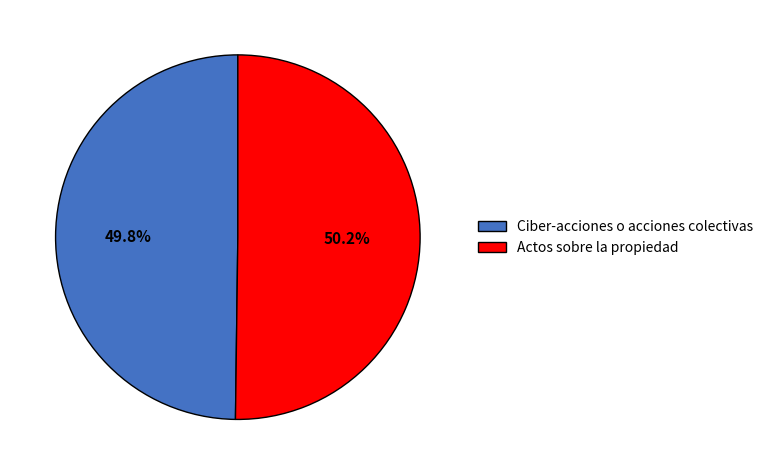

What is the ratio of the value at Ciber-acciones o acciones colectivas to the value at Actos sobre la propiedad?

1.0